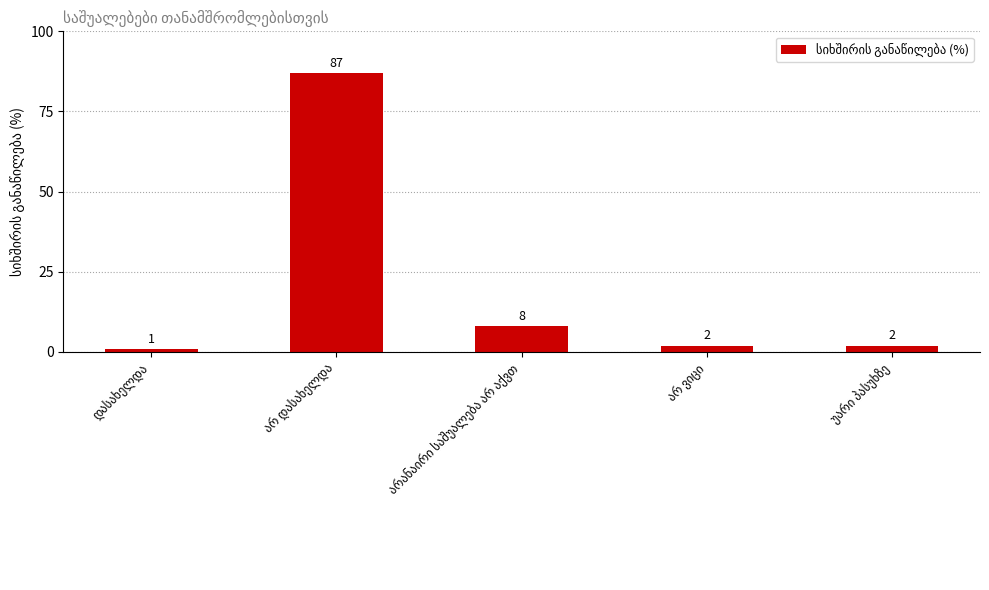

What is the greatest value displayed?

87